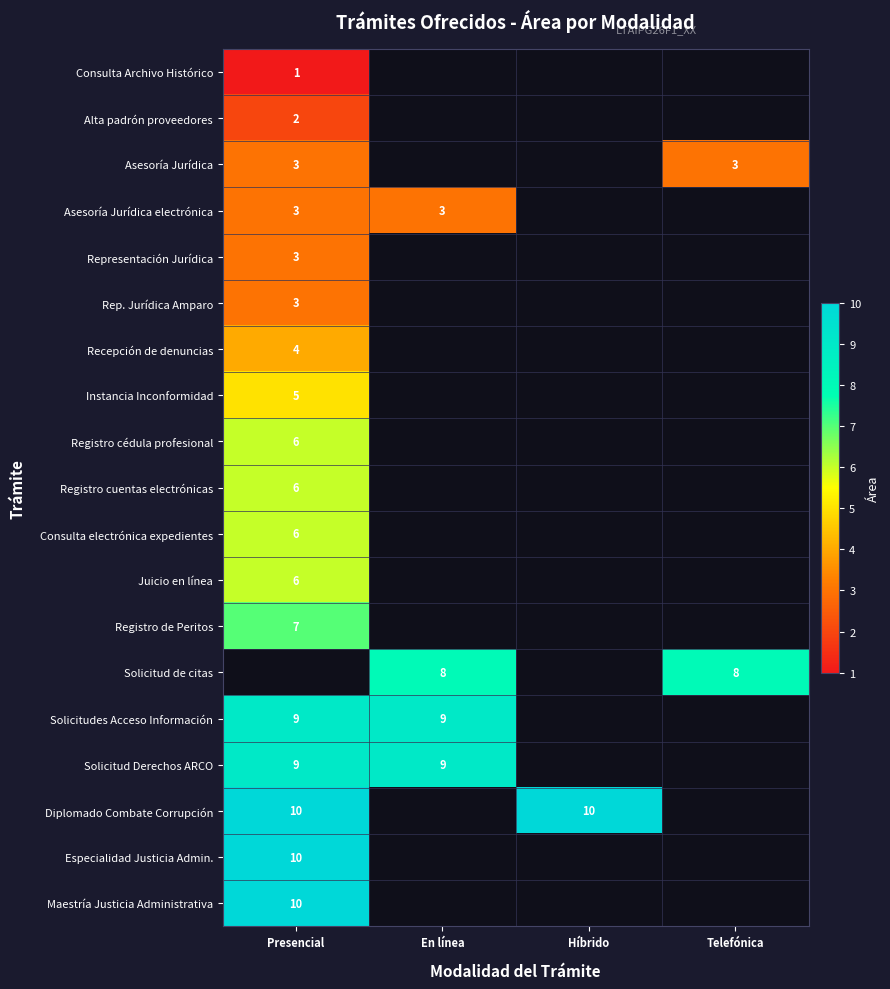

The Solicitud Derechos ARCO series shows 9 at Presencial. True or false?

True